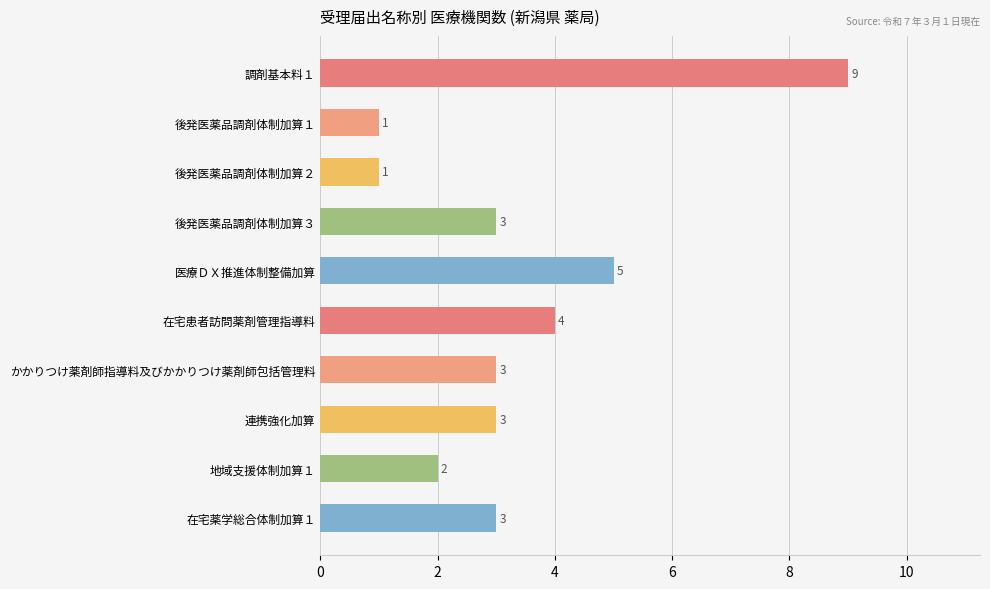

Reading top to bottom, what are all the values shown in this chart?

調剤基本料１=9	後発医薬品調剤体制加算１=1	後発医薬品調剤体制加算２=1	後発医薬品調剤体制加算３=3	医療ＤＸ推進体制整備加算=5	在宅患者訪問薬剤管理指導料=4	かかりつけ薬剤師指導料及びかかりつけ薬剤師包括管理料=3	連携強化加算=3	地域支援体制加算１=2	在宅薬学総合体制加算１=3